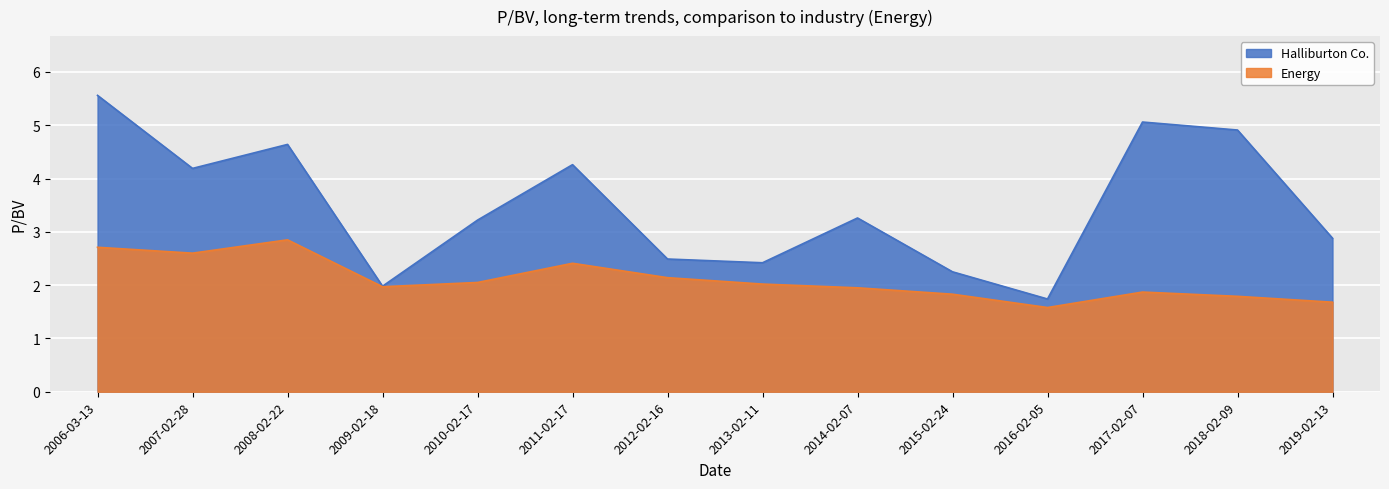

Which label corresponds to the largest value in the chart?

2006-03-13